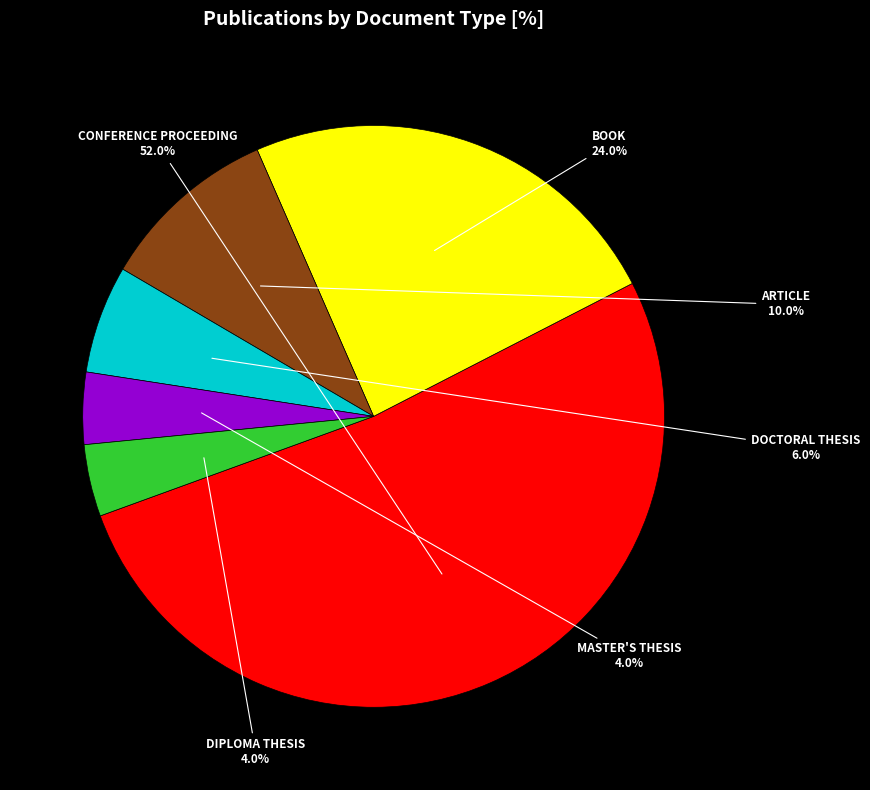

Is there any slice that represents more than half of the pie?

Yes